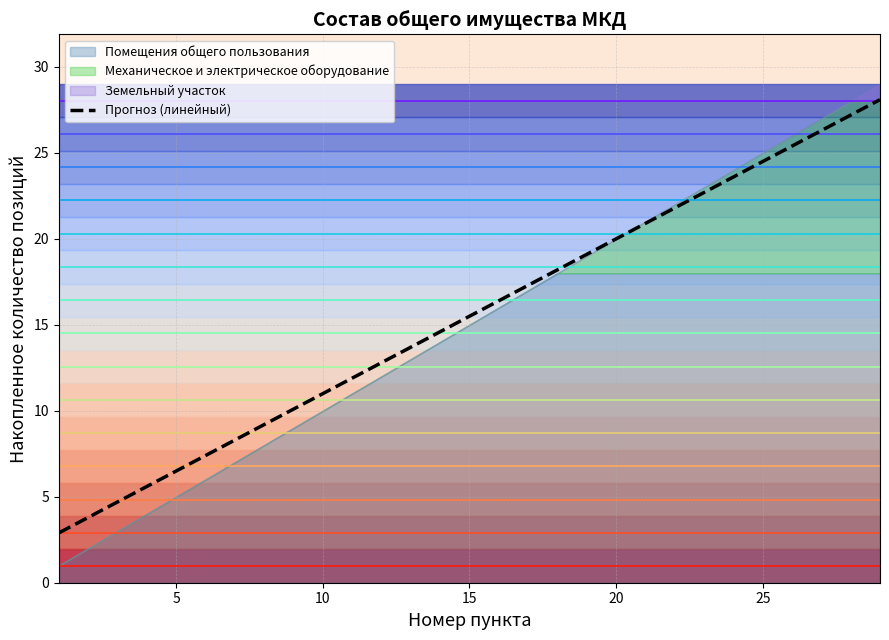

What is the maximum value for Прогноз (линейный)?

28.1